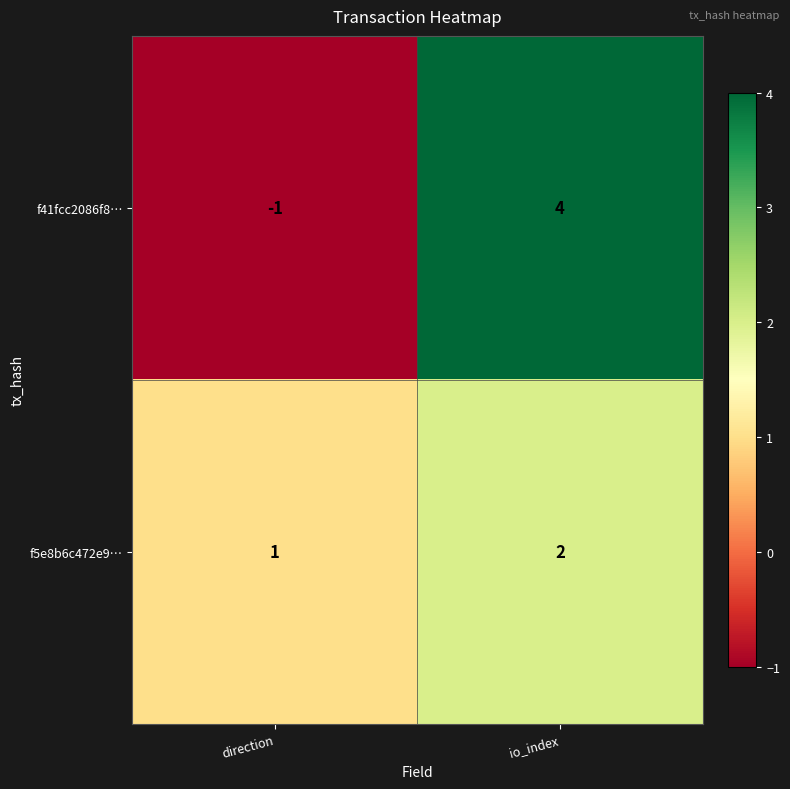

Reading left to right, list all the values displayed in this chart.

f41fcc2086f8…: direction=-1	io_index=4
f5e8b6c472e9…: direction=1	io_index=2